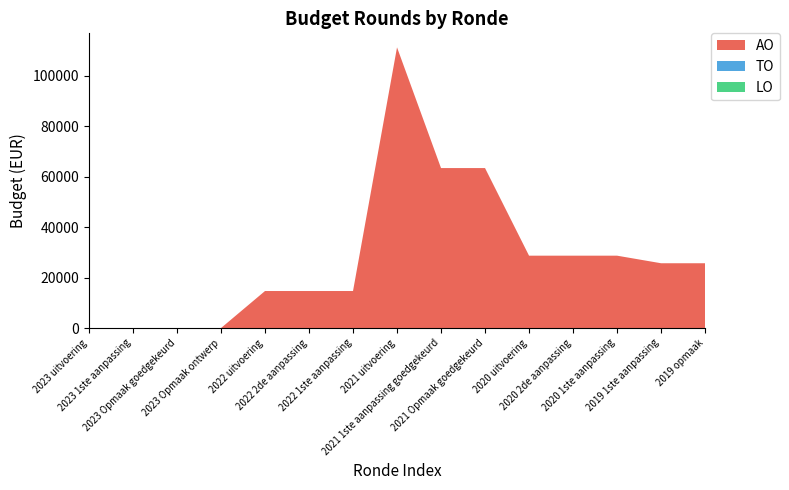

Reading right to left, list all the values displayed in this chart.

AO: 25669	25669	28669	28669	28669	63370	63370	111185	14669	14669	14669	0	0	0	0
TO: 0	0	0	0	0	0	0	0	0	0	0	0	0	0	0
LO: 0	0	0	0	0	0	0	0	0	0	0	0	0	0	0